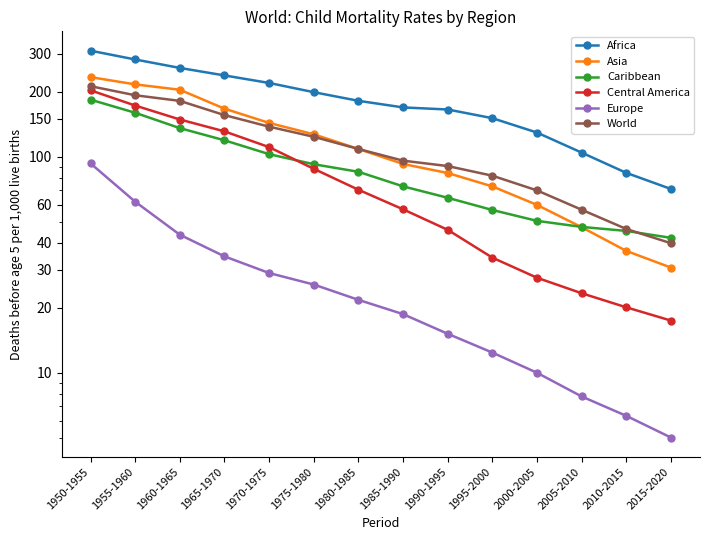

List the labels in order of Africa value, largest first.

1950-1955, 1955-1960, 1960-1965, 1965-1970, 1970-1975, 1975-1980, 1980-1985, 1985-1990, 1990-1995, 1995-2000, 2000-2005, 2005-2010, 2010-2015, 2015-2020